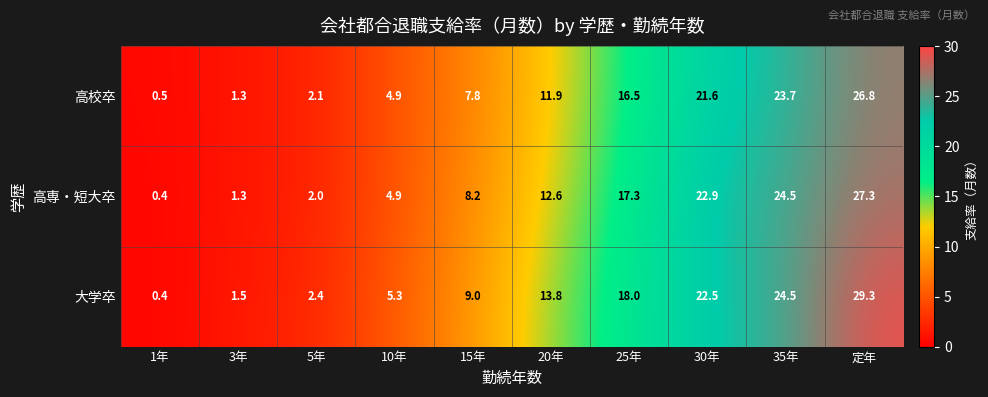

Reading left to right, list all the values displayed in this chart.

高校卒: 0.5	1.3	2.1	4.9	7.8	11.9	16.5	21.6	23.7	26.8
高専・短大卒: 0.4	1.3	2.0	4.9	8.2	12.6	17.3	22.9	24.5	27.3
大学卒: 0.4	1.5	2.4	5.3	9.0	13.8	18.0	22.5	24.5	29.3